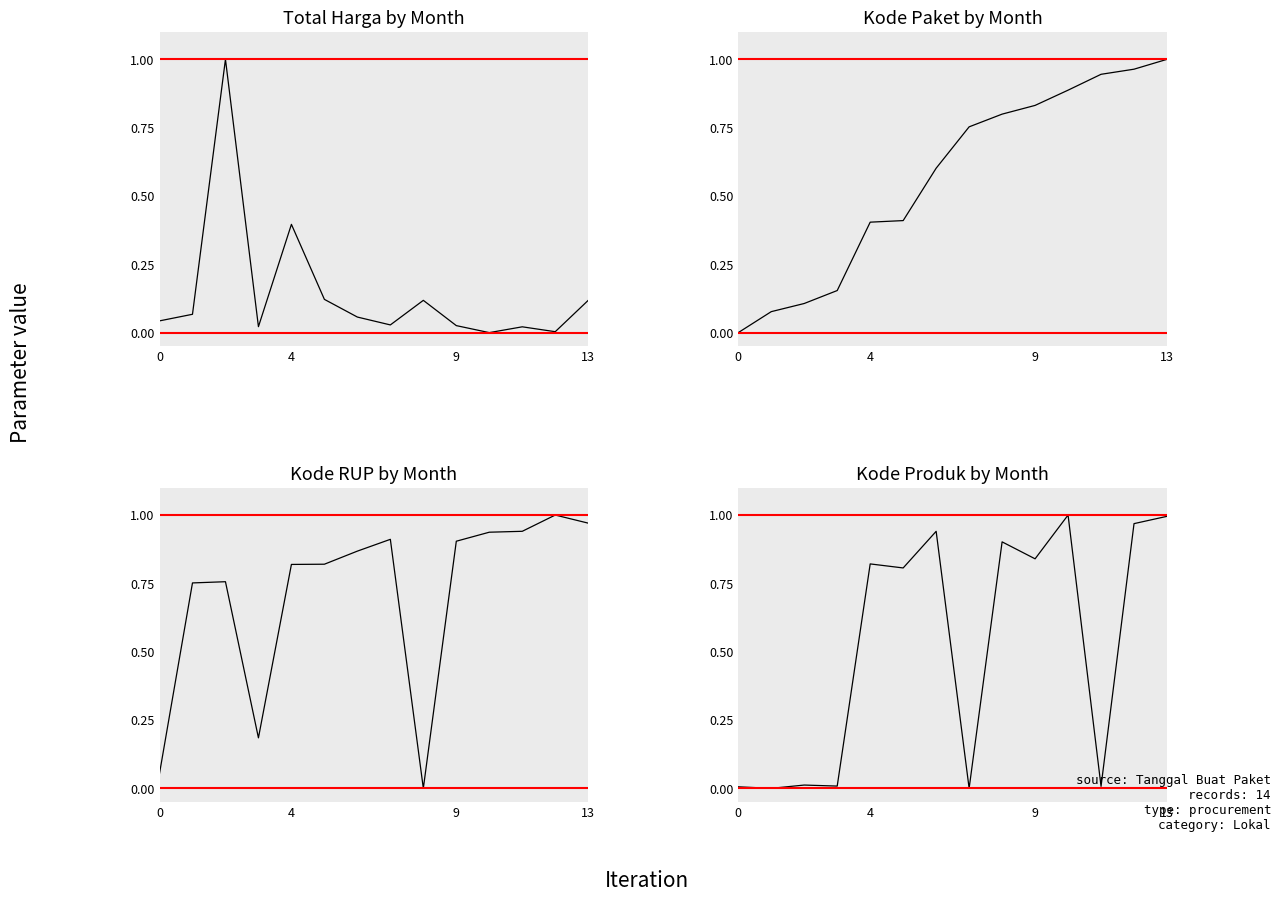

What are all the series names shown in the legend?

Total Harga by Month, Kode Paket by Month, Kode RUP by Month, Kode Produk by Month